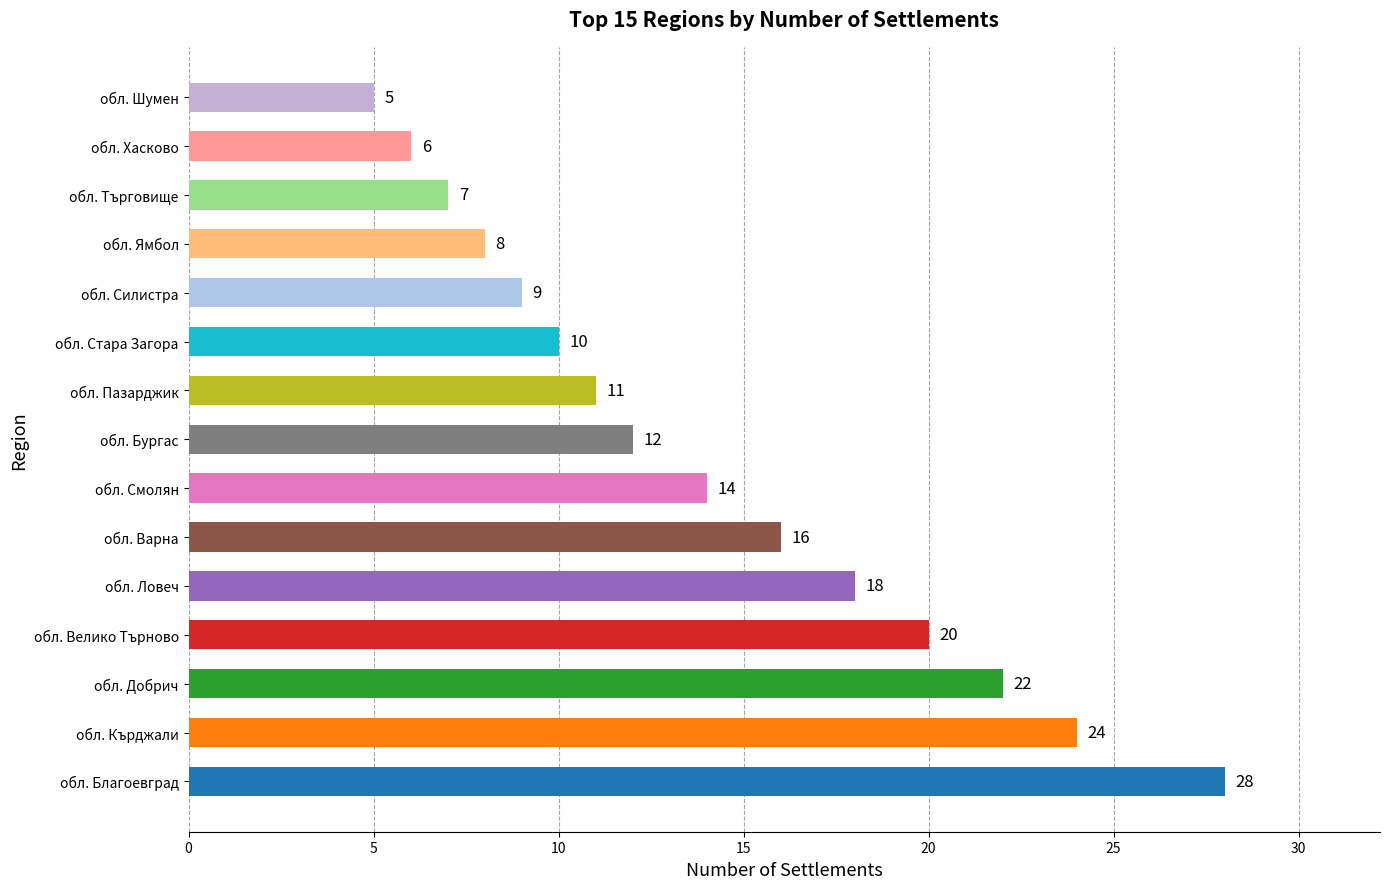

What is the value of the 7th bar from the left?

14